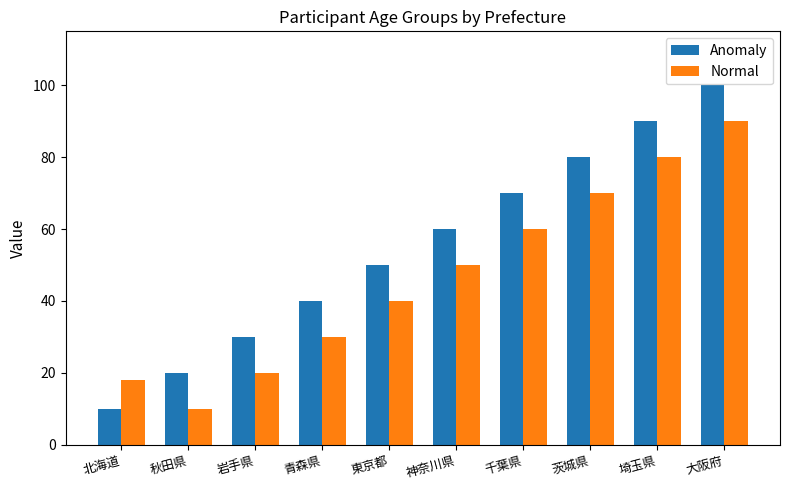

What is the difference between the second highest and minimum values in the Anomaly series?

80